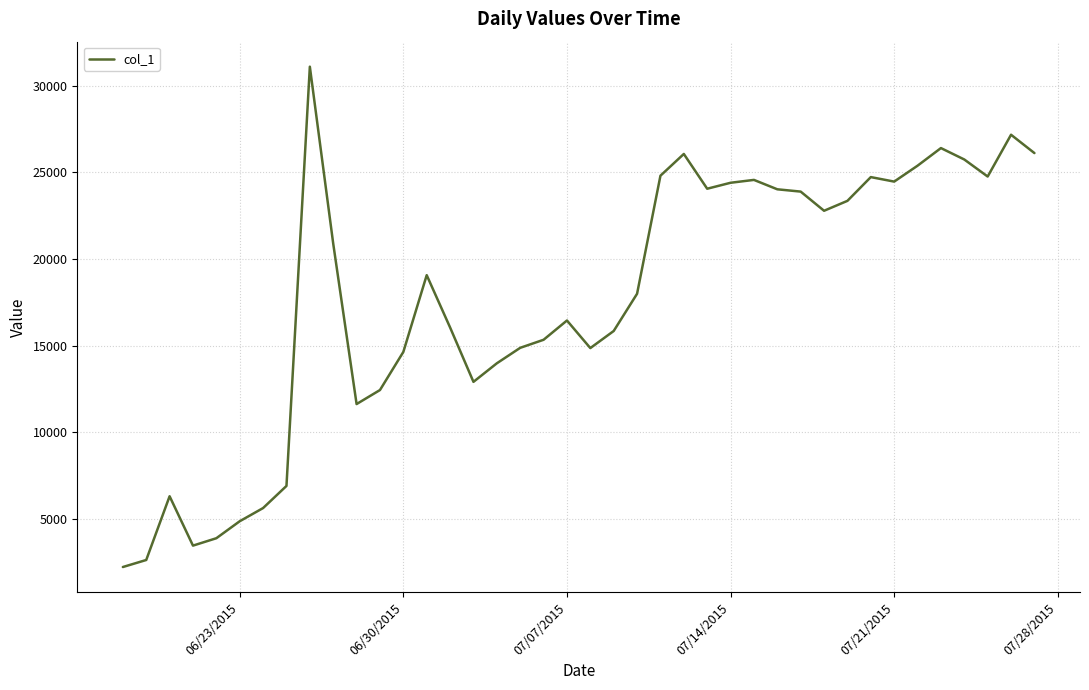

What is the maximum value shown in the chart?

31107